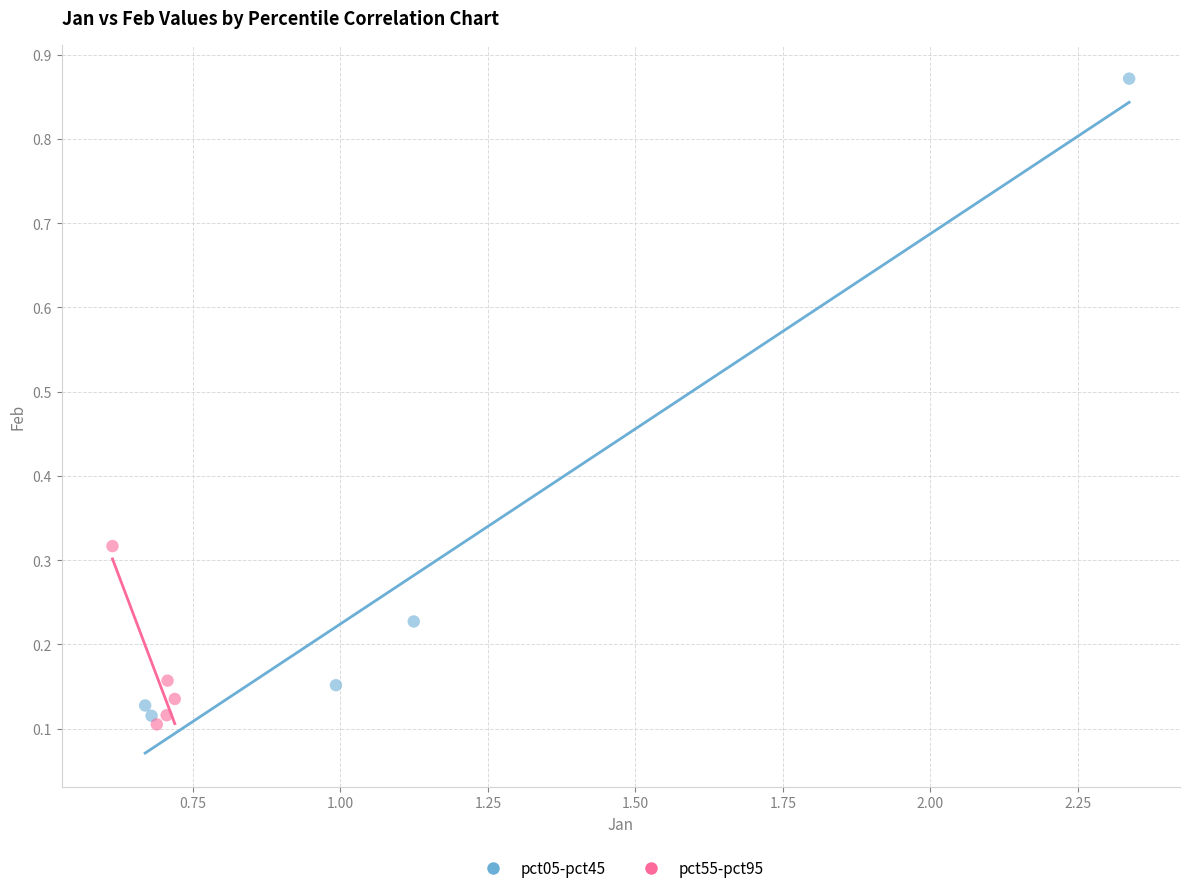

Which series reaches the maximum Y coordinate?

pct05-pct45